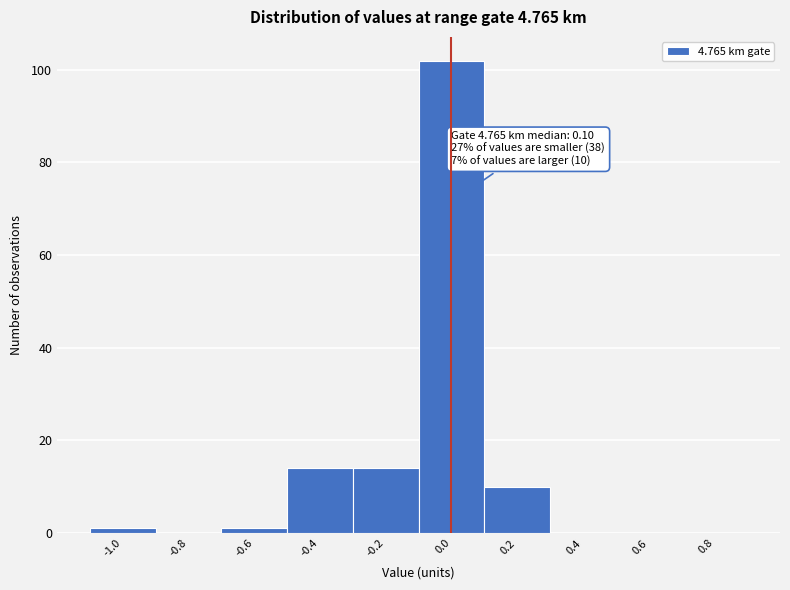

Reading right to left, what are all the values shown in this chart?

0.8=0	0.6=0	0.4=0	0.2=10	0.0=102	-0.2=14	-0.4=14	-0.6=1	-0.8=0	-1.0=1